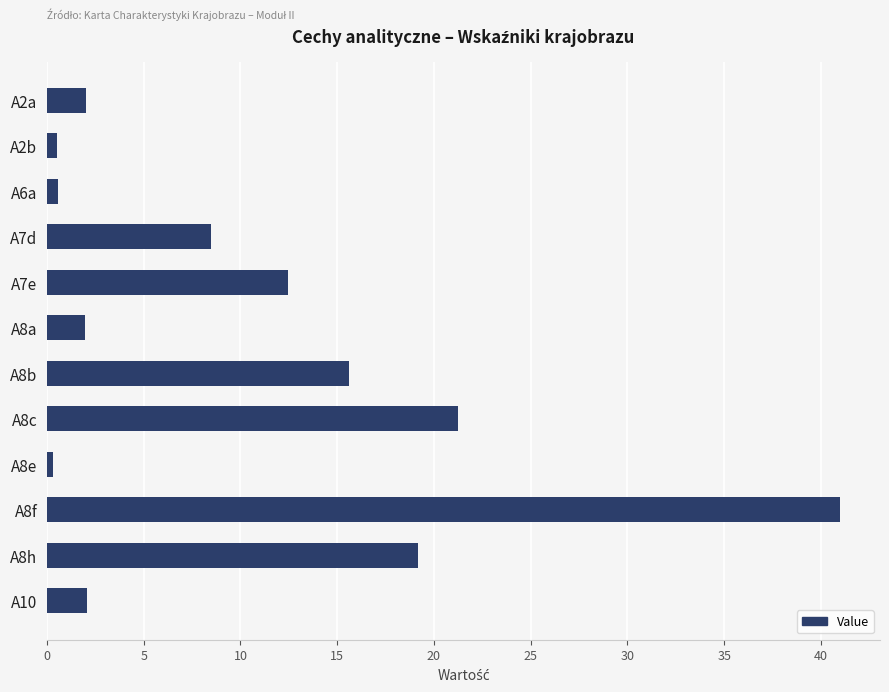

What position from the bottom is A8b?

6